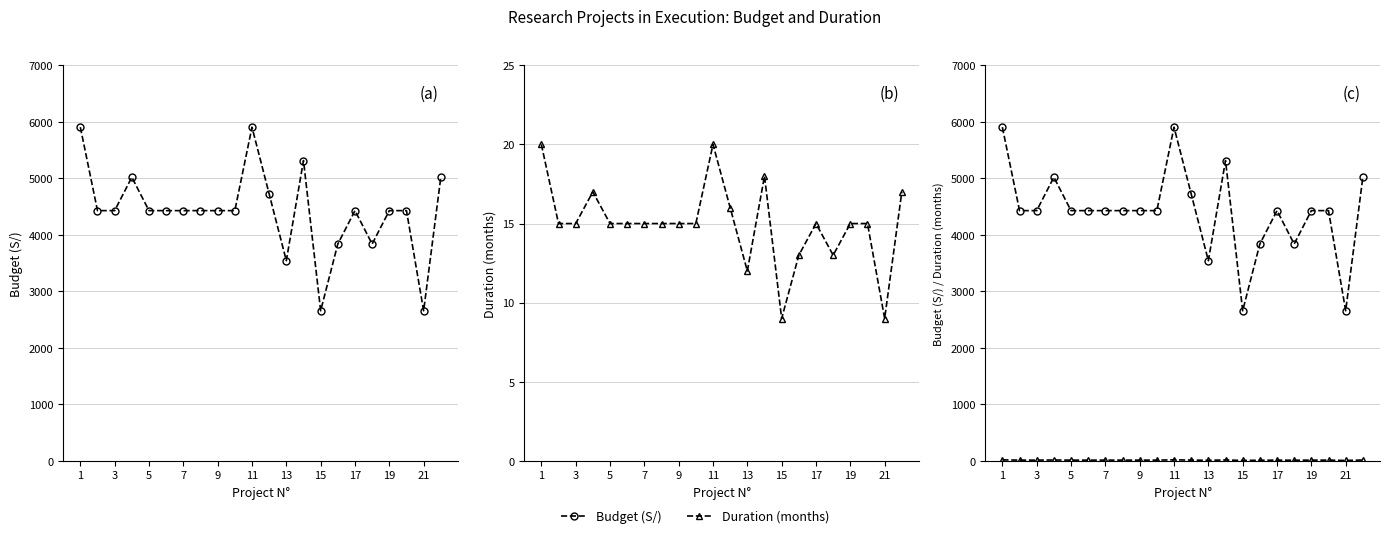

At which category is the sum across all series the highest?

1